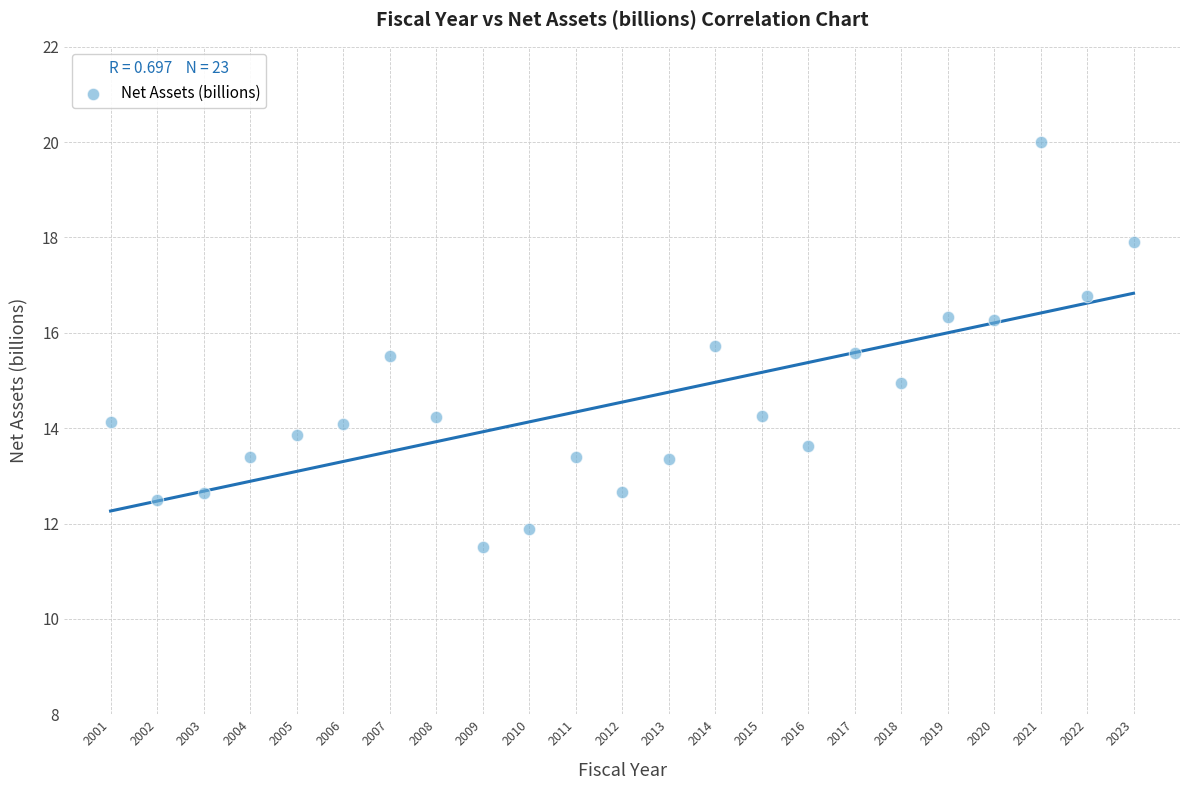

What is the range of X values (max minus min)?

22.0